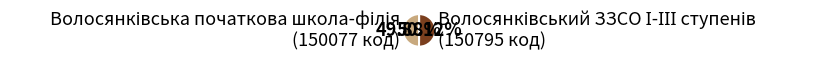

Is there a majority slice in this chart?

Yes